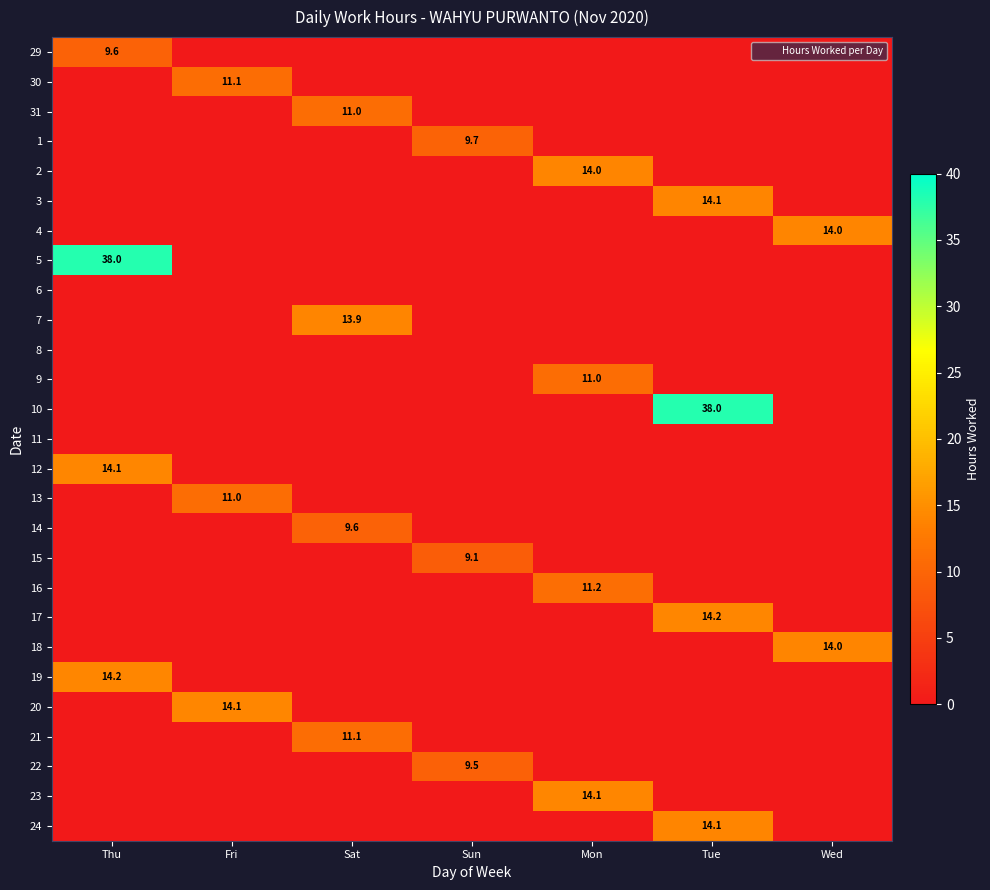

What is the total value across all series at Thu?

75.9